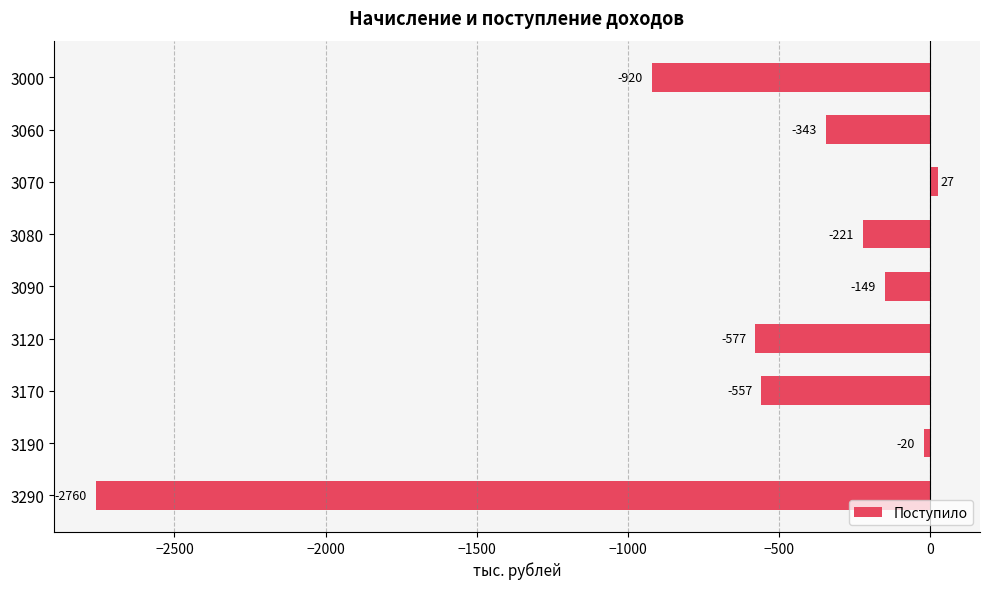

What is the value of the 3rd bar from the top?

27